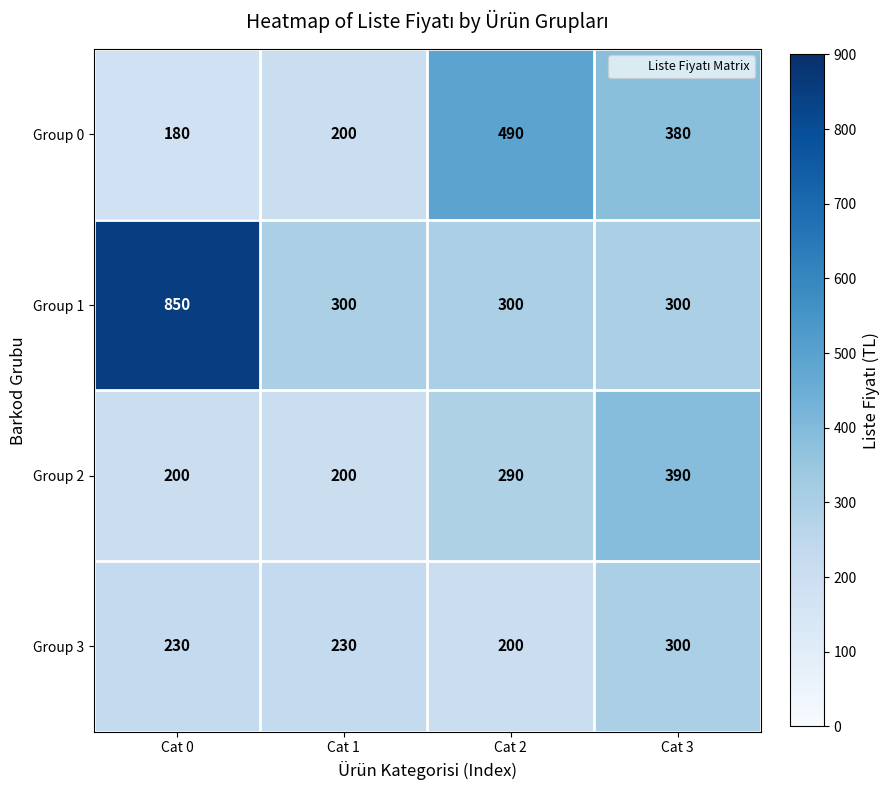

What is the sum of all Group 0 values?

1250